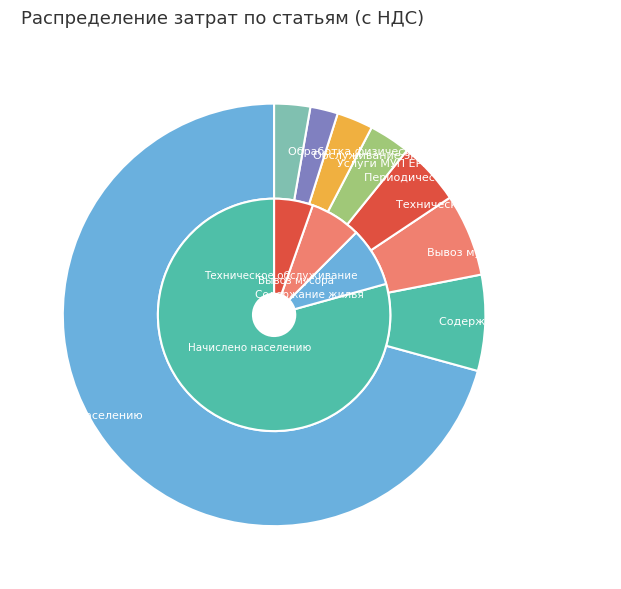

Which slice is the largest?

Начислено населению